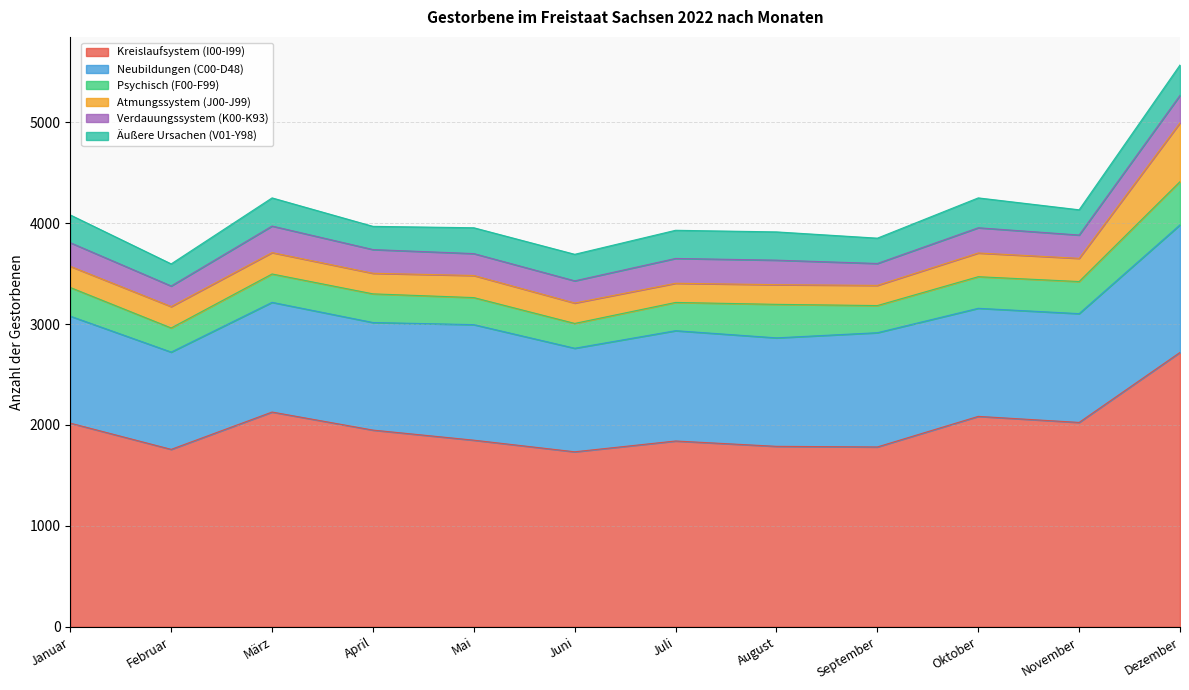

Where does the Verdauungssystem (K00-K93) series first go above 235?

März